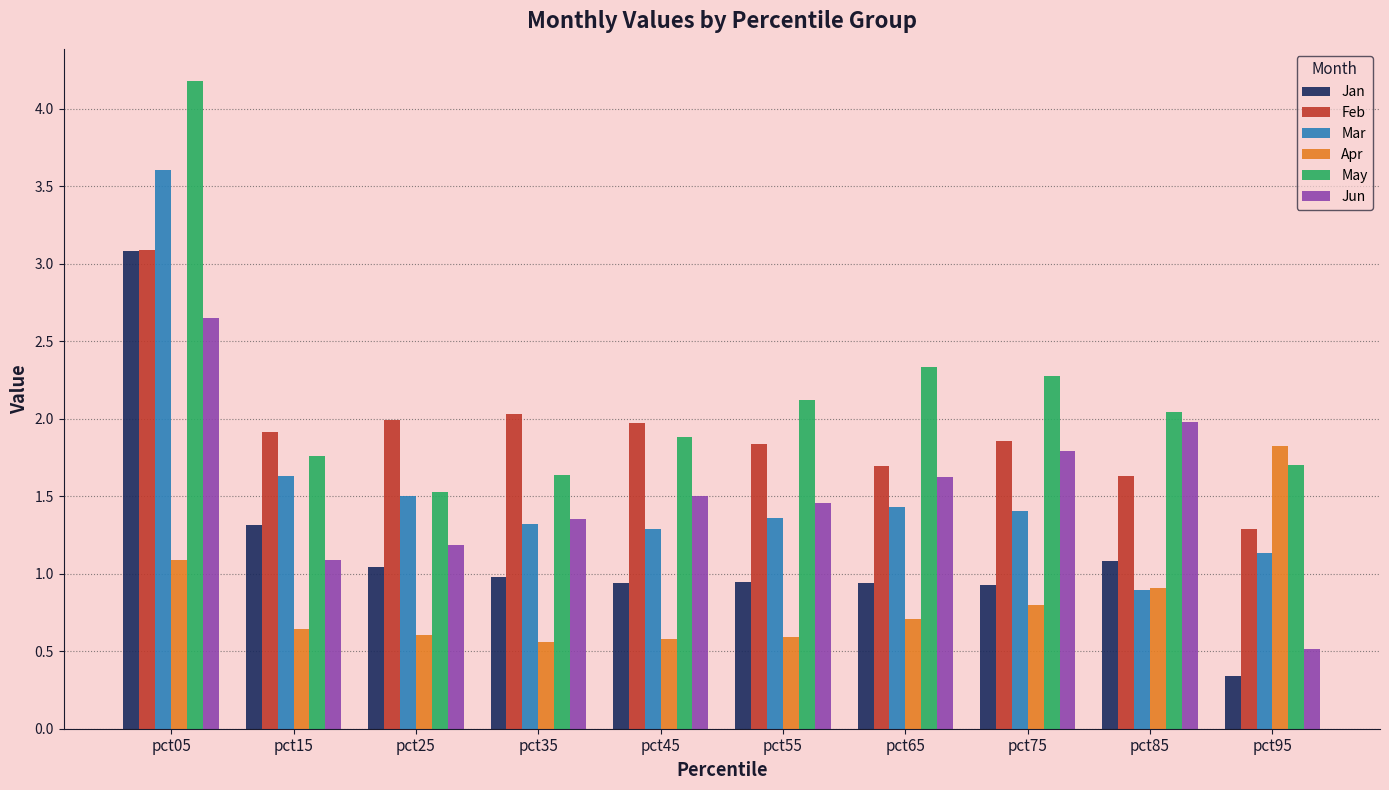

The value of Apr at pct25 is 0.6. True or false?

True